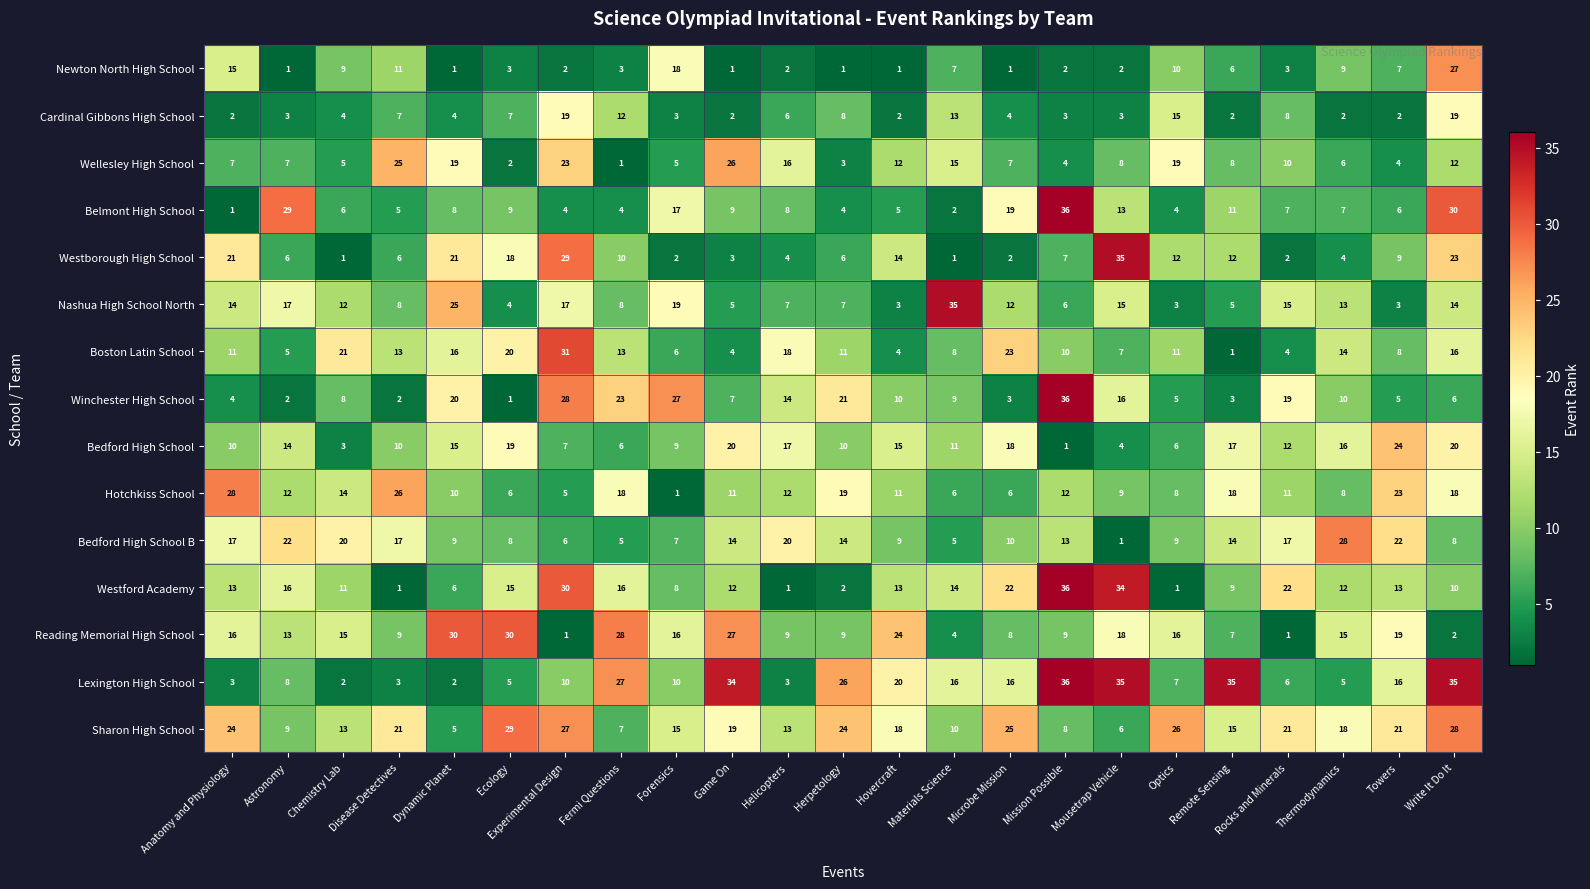

What is the maximum value for Winchester High School?

36